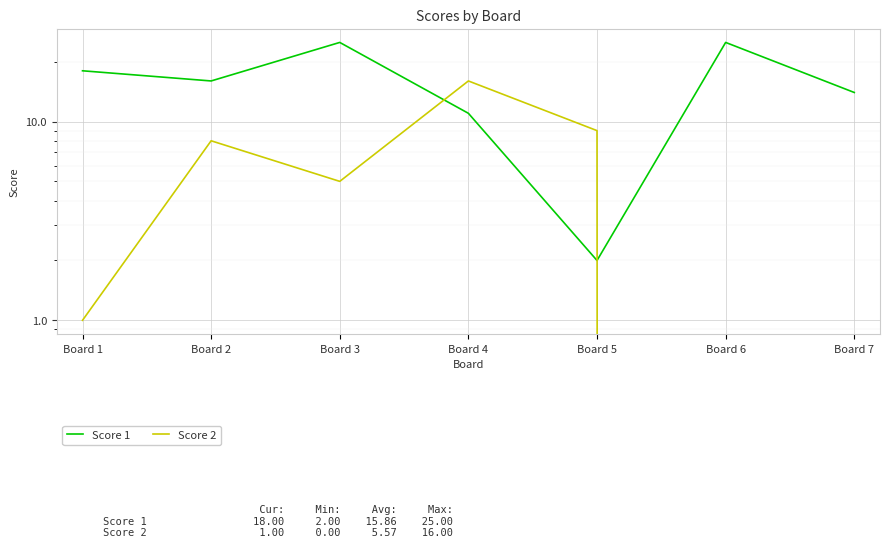

Rank the series by their maximum value, from lowest to highest.

Score 2, Score 1